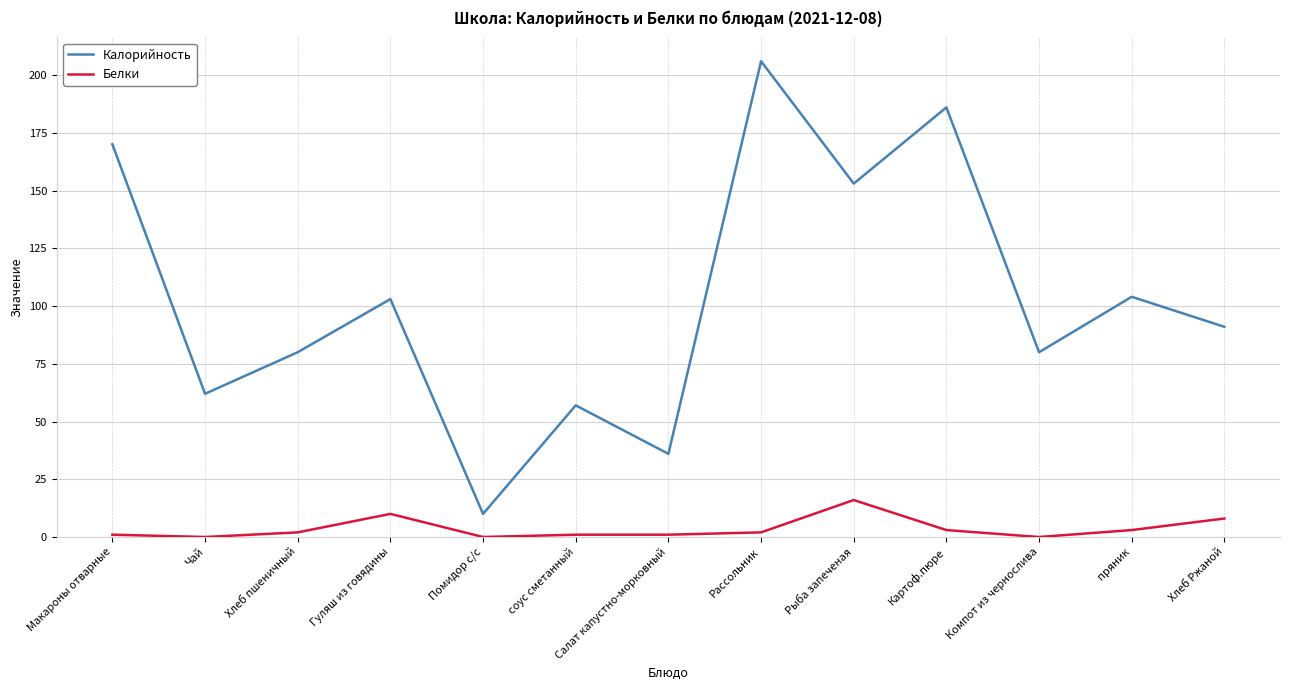

Reading left to right, list all the values displayed in this chart.

Калорийность: 170	62	80	103	10	57	36	206	153	186	80	104	91
Белки: 1	0	2	10	0	1	1	2	16	3	0	3	8